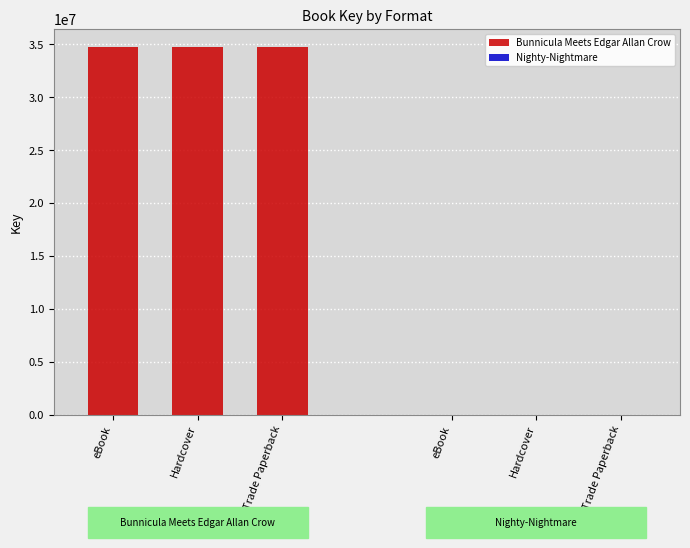

Is it true that the value at Hardcover is 3006?

False